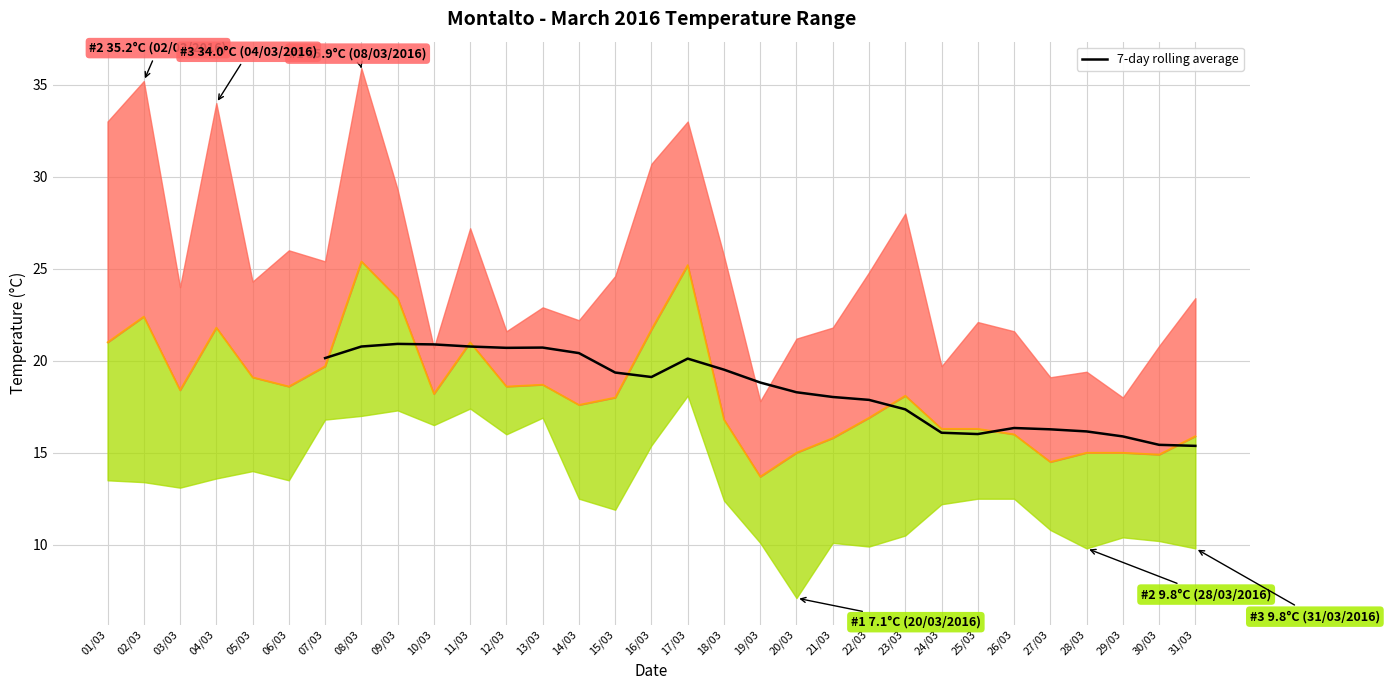

Which category has the highest value in the Temp AVG series?

08/03